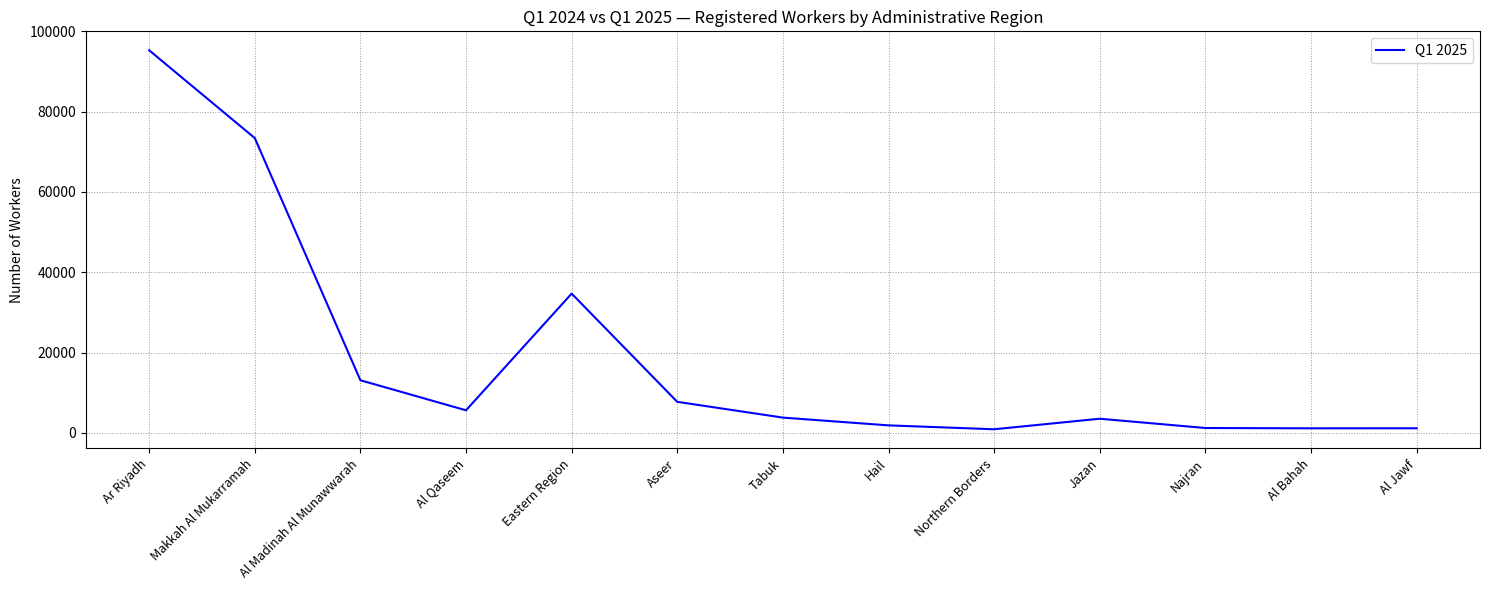

What is the difference between the values at Al Qaseem and Makkah Al Mukarramah?

67805